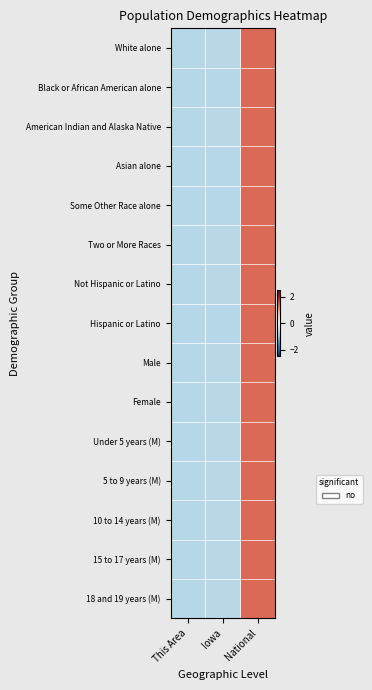

Reading right to left, extract all data points from this chart.

White alone: National=1.4	Iowa=-0.7	This Area=-0.7
Black or African American alone: National=1.4	Iowa=-0.7	This Area=-0.7
American Indian and Alaska Native: National=1.4	Iowa=-0.7	This Area=-0.7
Asian alone: National=1.4	Iowa=-0.7	This Area=-0.7
Some Other Race alone: National=1.4	Iowa=-0.7	This Area=-0.7
Two or More Races: National=1.4	Iowa=-0.7	This Area=-0.7
Not Hispanic or Latino: National=1.4	Iowa=-0.7	This Area=-0.7
Hispanic or Latino: National=1.4	Iowa=-0.7	This Area=-0.7
Male: National=1.4	Iowa=-0.7	This Area=-0.7
Female: National=1.4	Iowa=-0.7	This Area=-0.7
Under 5 years (M): National=1.4	Iowa=-0.7	This Area=-0.7
5 to 9 years (M): National=1.4	Iowa=-0.7	This Area=-0.7
10 to 14 years (M): National=1.4	Iowa=-0.7	This Area=-0.7
15 to 17 years (M): National=1.4	Iowa=-0.7	This Area=-0.7
18 and 19 years (M): National=1.4	Iowa=-0.7	This Area=-0.7